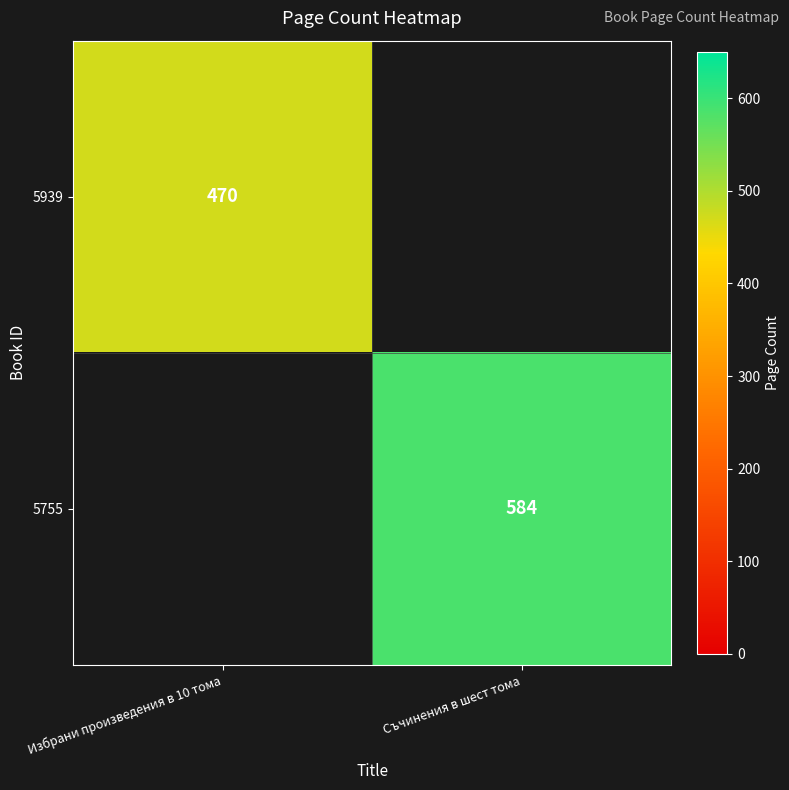

Is it true that 5939 equals 470 at Избрани произведения в 10 тома?

True